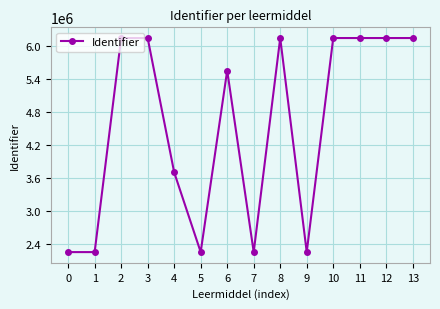

The value at 13 is 2916477. True or false?

False